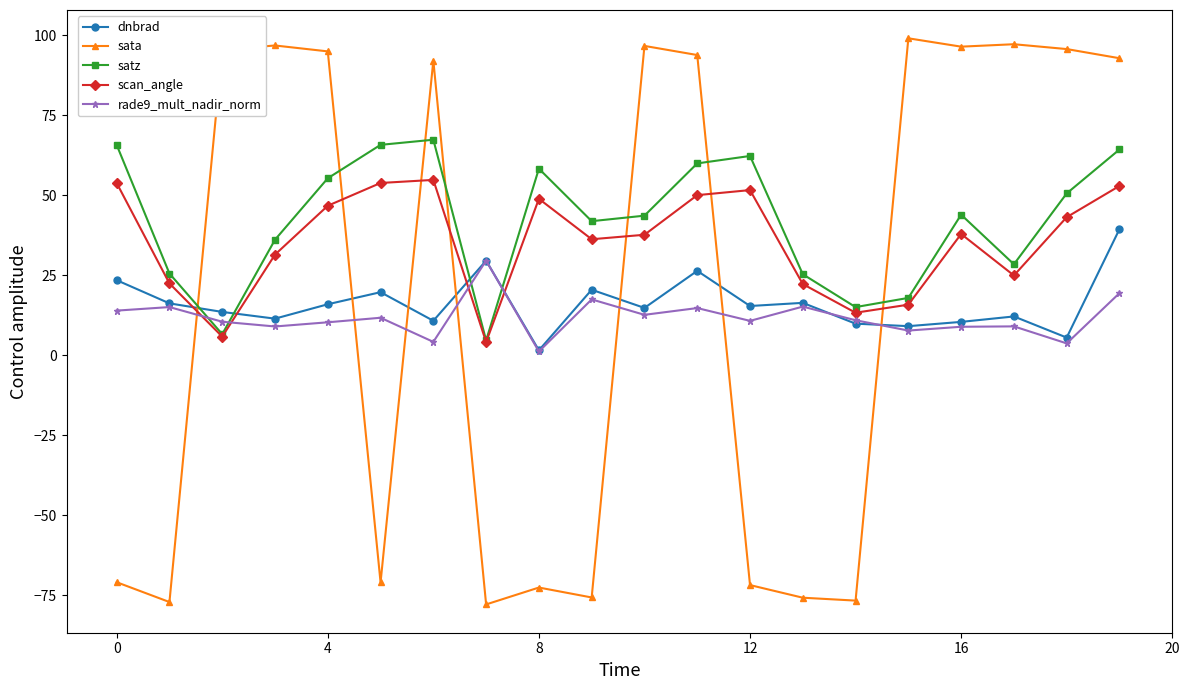

What is the difference between the maximum and minimum values in the scan_angle series?

50.7